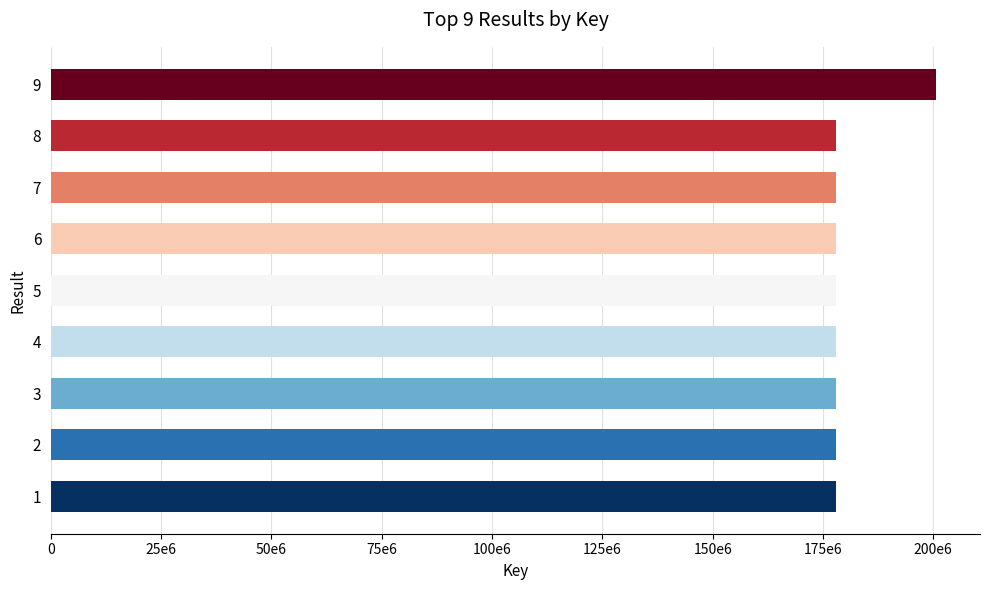

Between 9 and 2, which is larger?

9